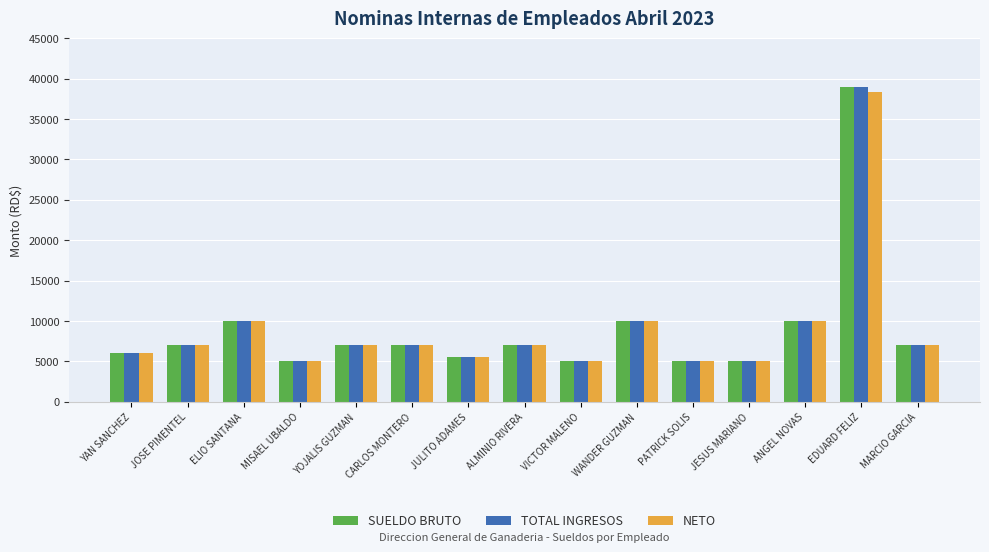

What value does the TOTAL INGRESOS series have at ALMINIO RIVERA?

7000.0